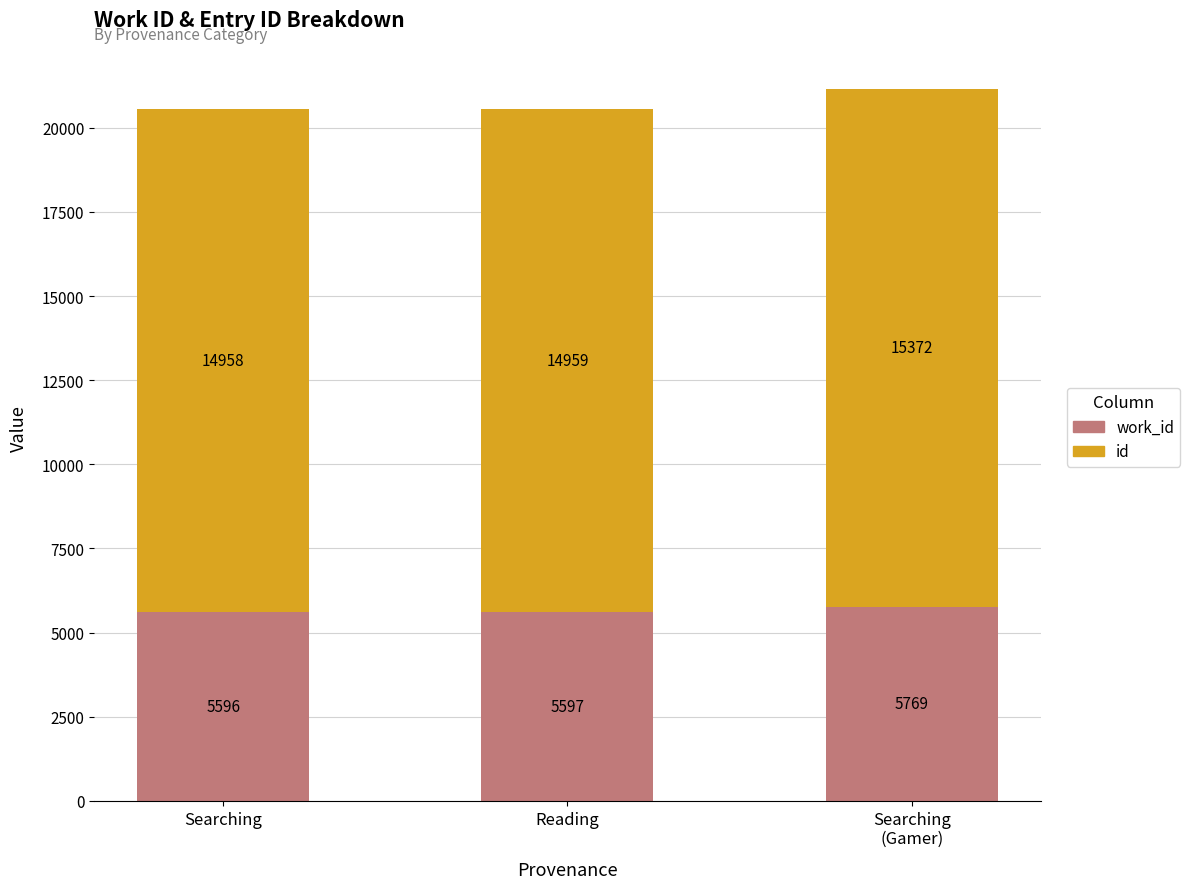

What is the total value across all series at Searching?

20554